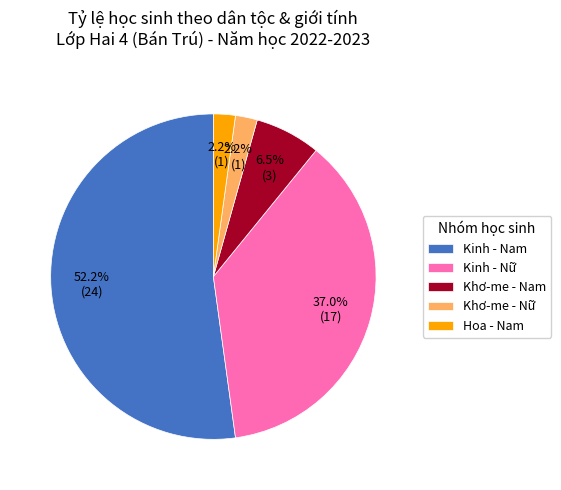

What is the total percentage of Khơ-me - Nam and Kinh - Nữ?

43.5%